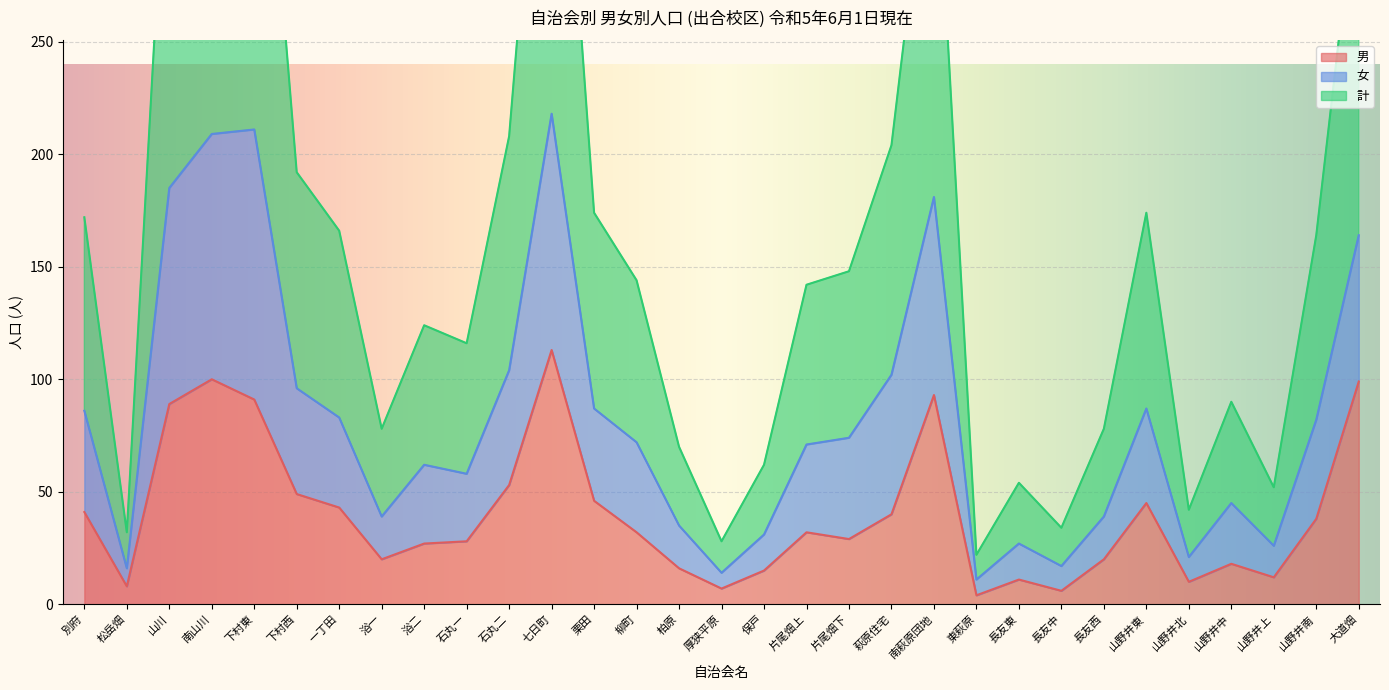

What is the smallest value displayed?

4